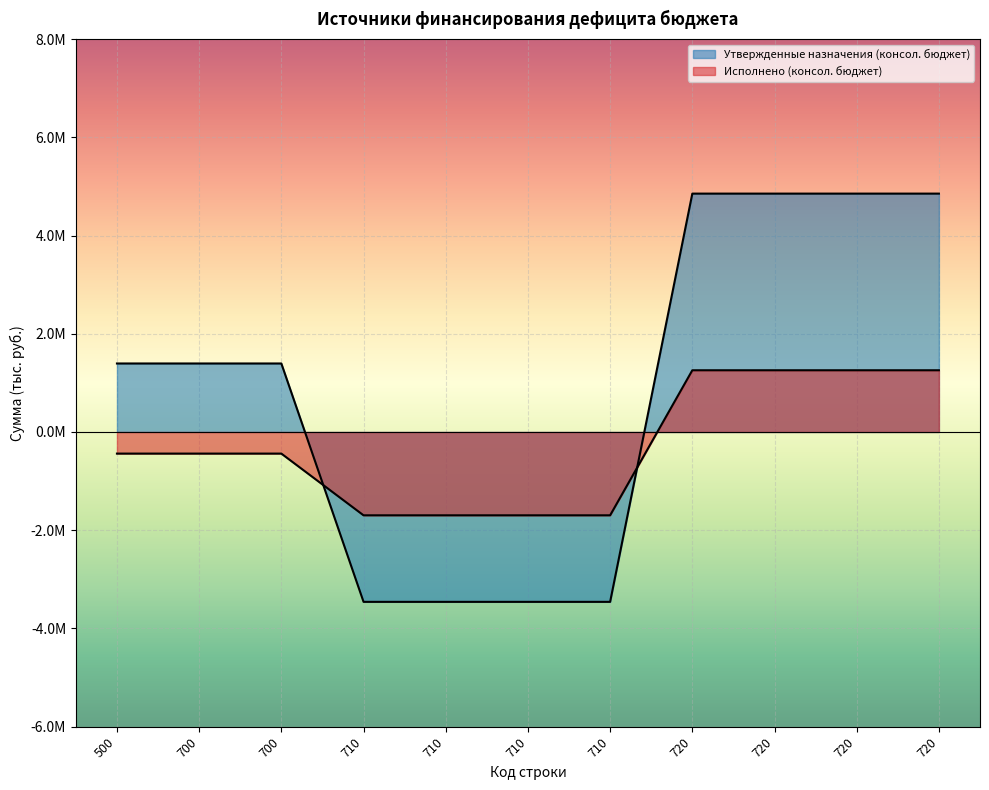

Which label corresponds to the smallest value in the chart?

710